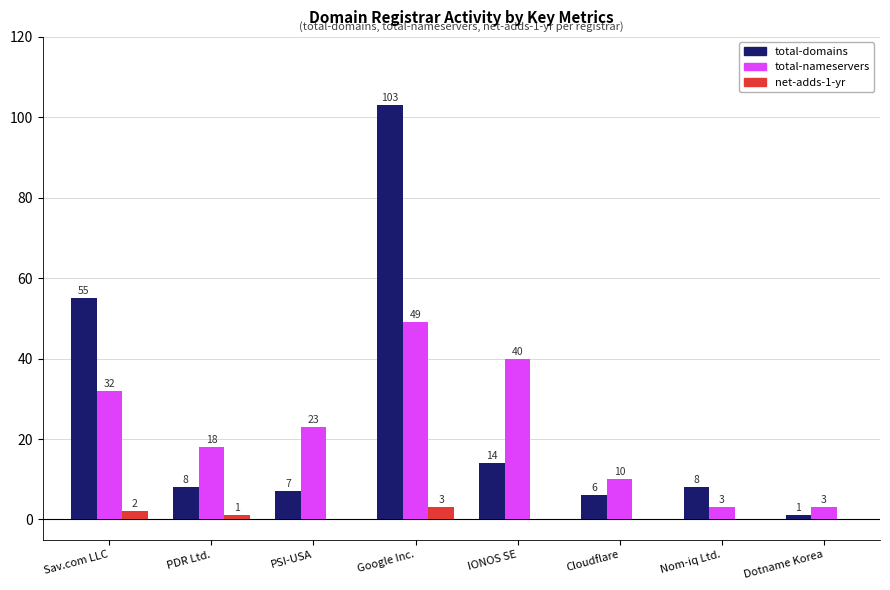

Which label corresponds to the largest value in the chart?

Google Inc.